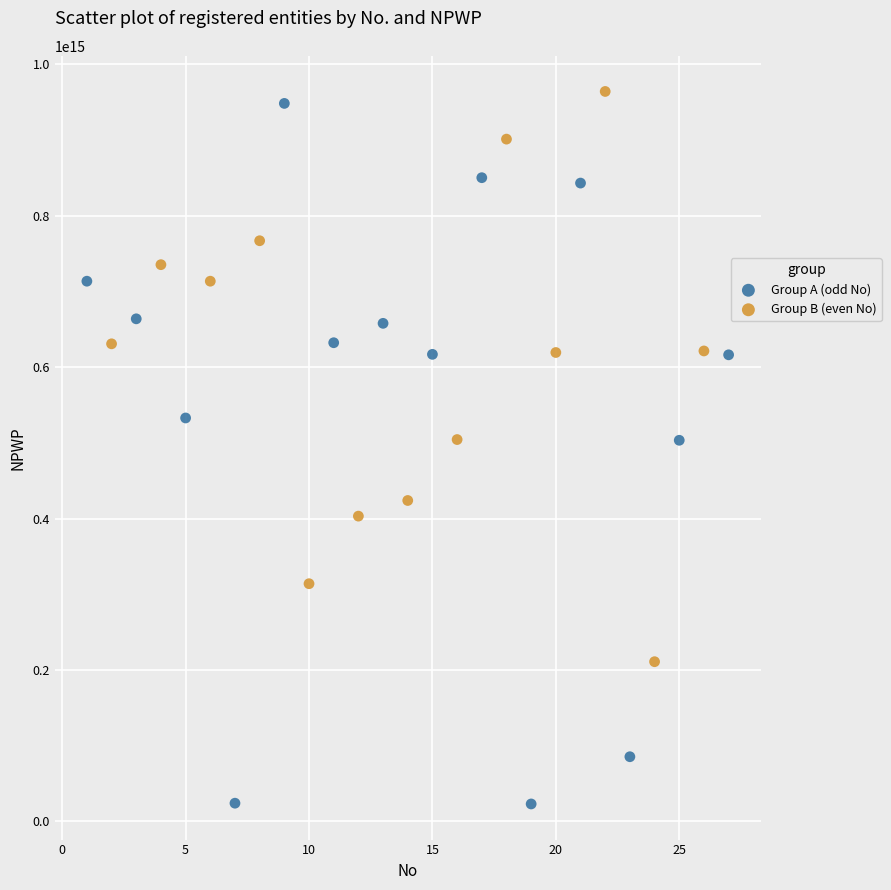

What are all the series names shown in the legend?

Group A (odd No), Group B (even No)